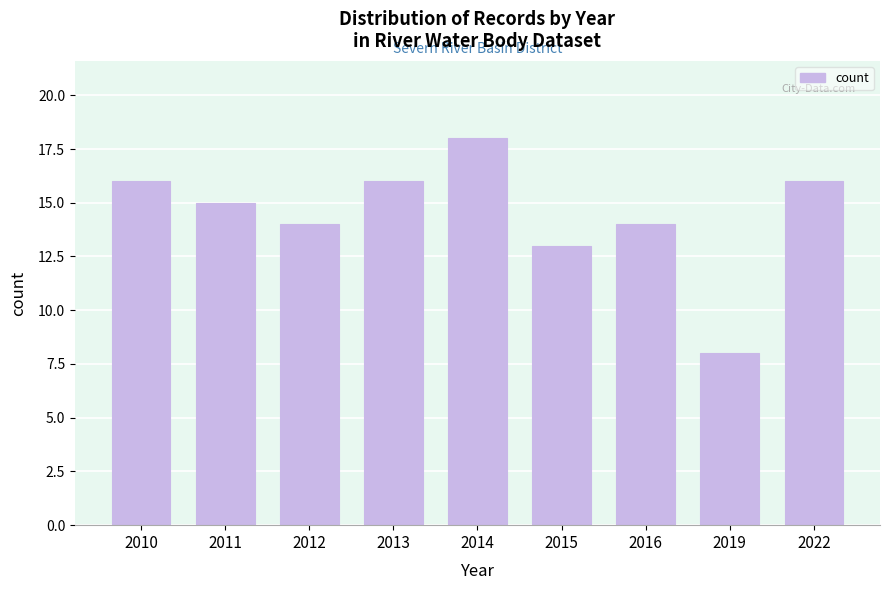

Reading right to left, what are all the values shown in this chart?

16	8	14	13	18	16	14	15	16